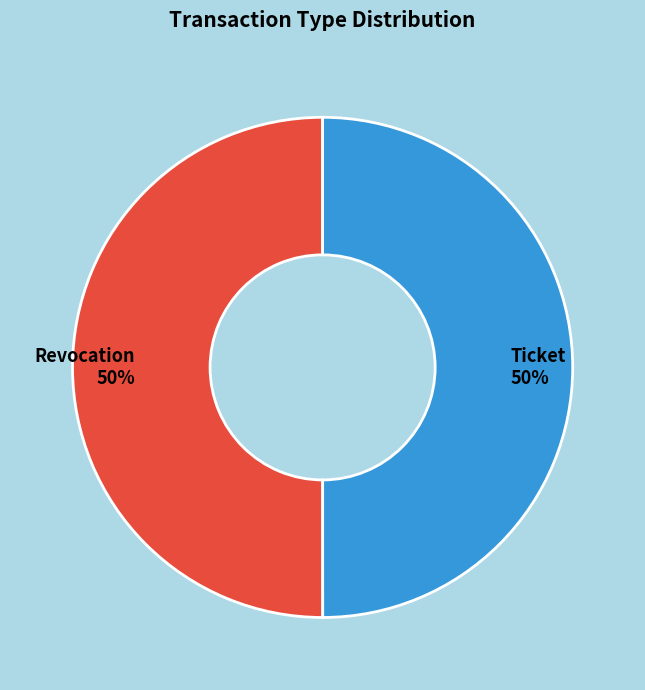

True or false: Ticket accounts for 37% of the total.

False